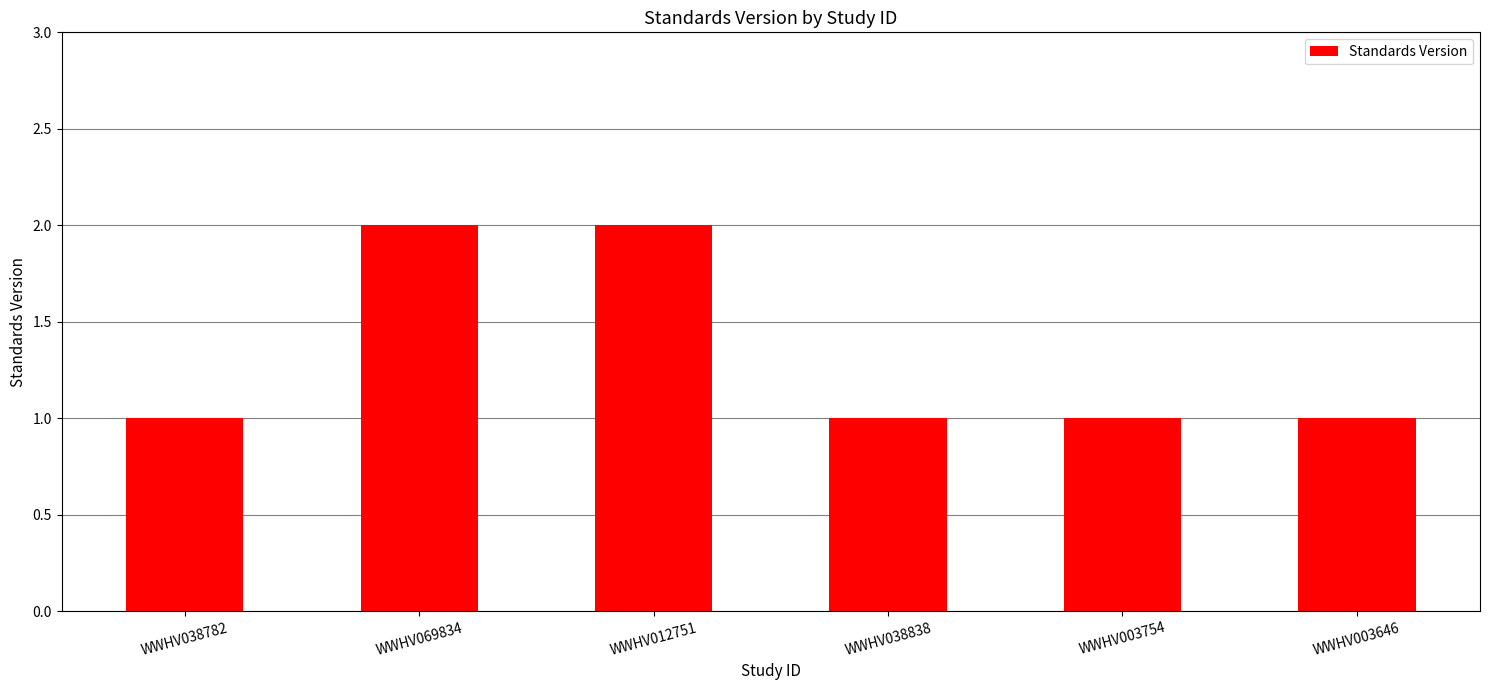

Which has a higher value, WWHV038838 or WWHV012751?

WWHV012751